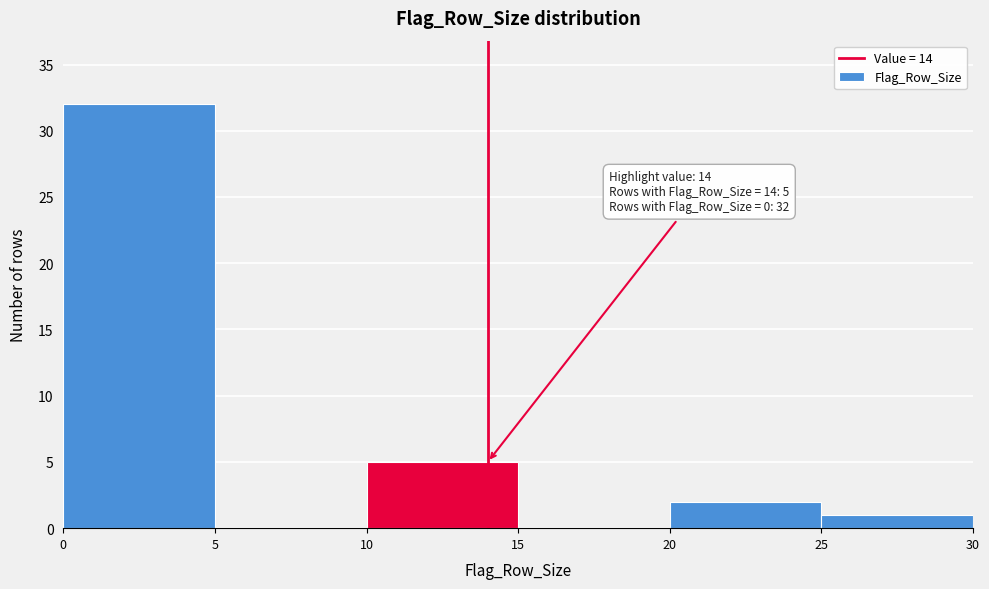

Which range on the x-axis has the tallest bar?

0 to 5